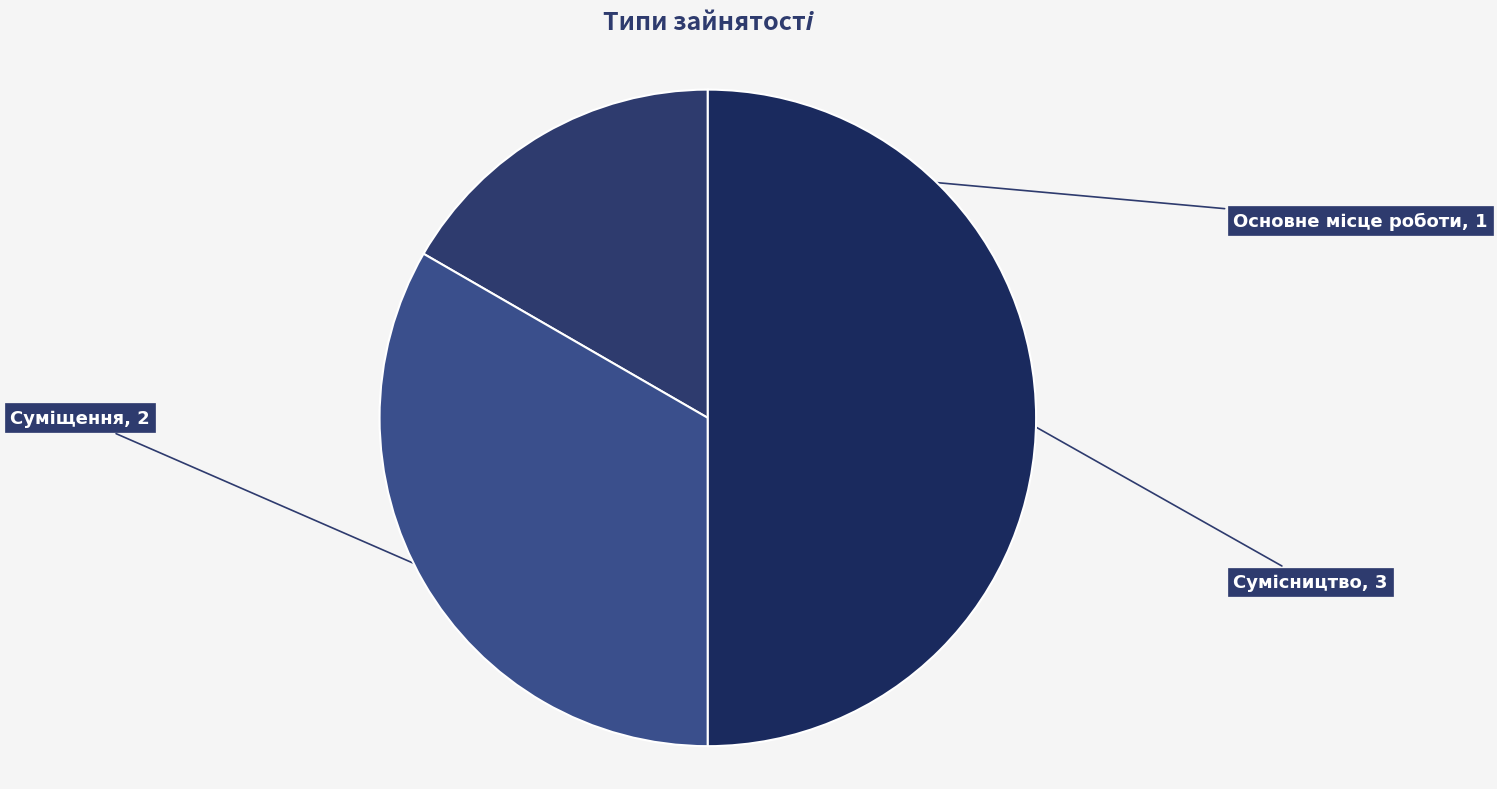

Count the number of slices in the pie.

3